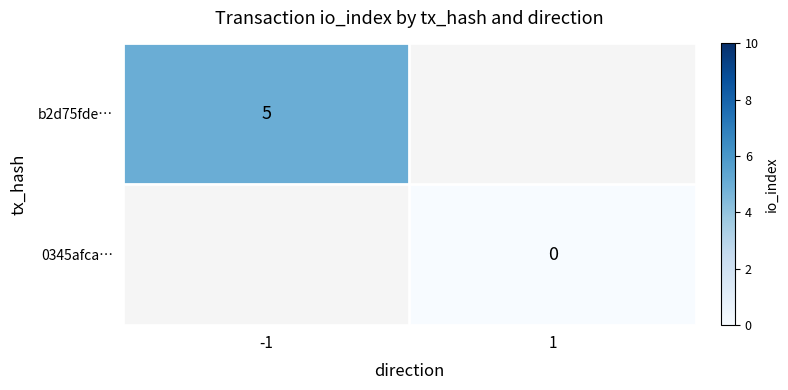

True or false: b2d75fde… has a value of 5 at -1.

True